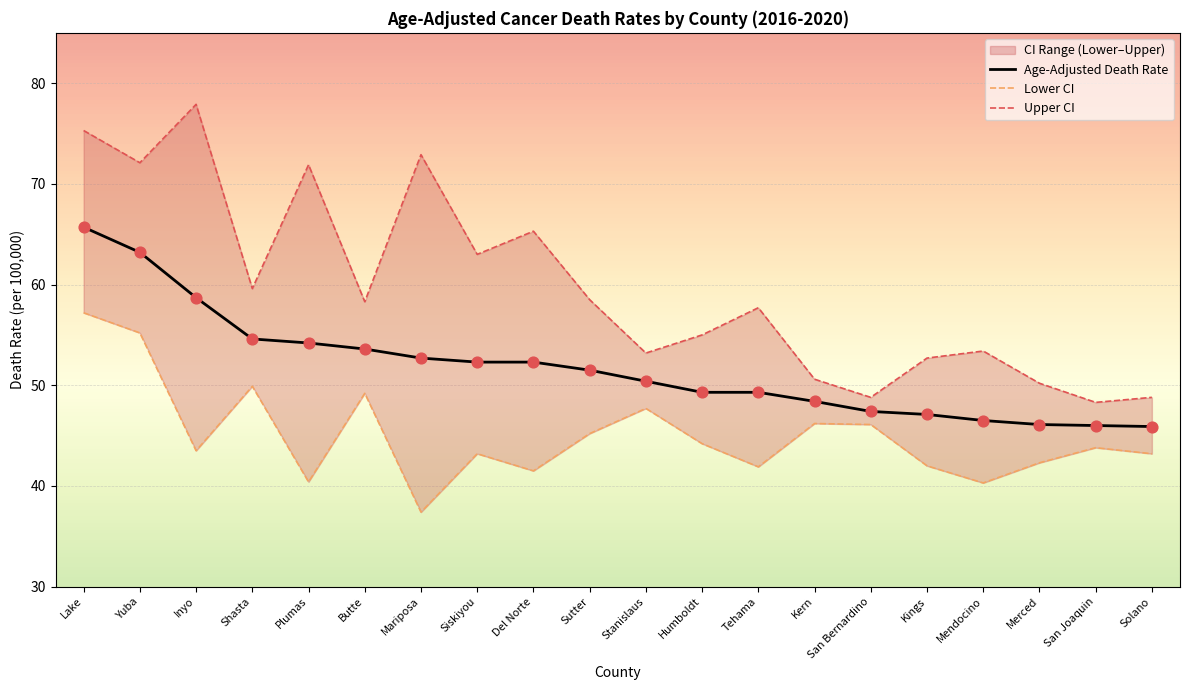

Which series reaches the maximum Y coordinate?

Upper CI